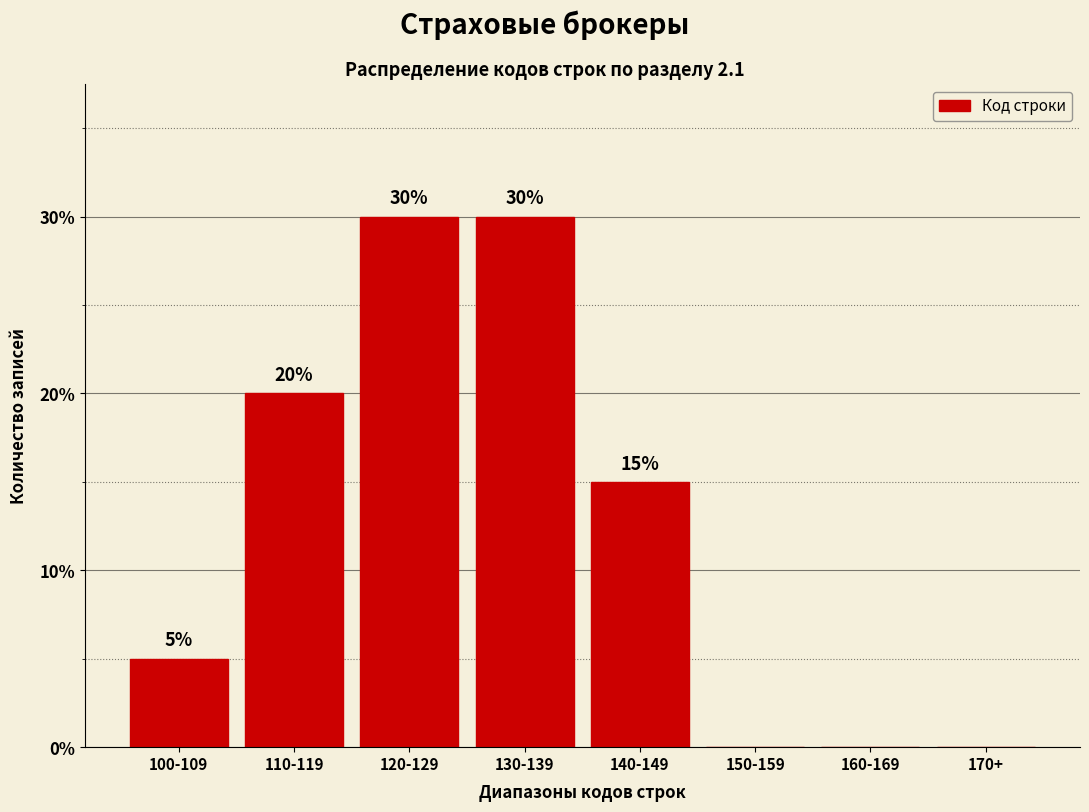

Reading left to right, list all the values displayed in this chart.

100-109=5	110-119=20	120-129=30	130-139=30	140-149=15	150-159=0	160-169=0	170+=0